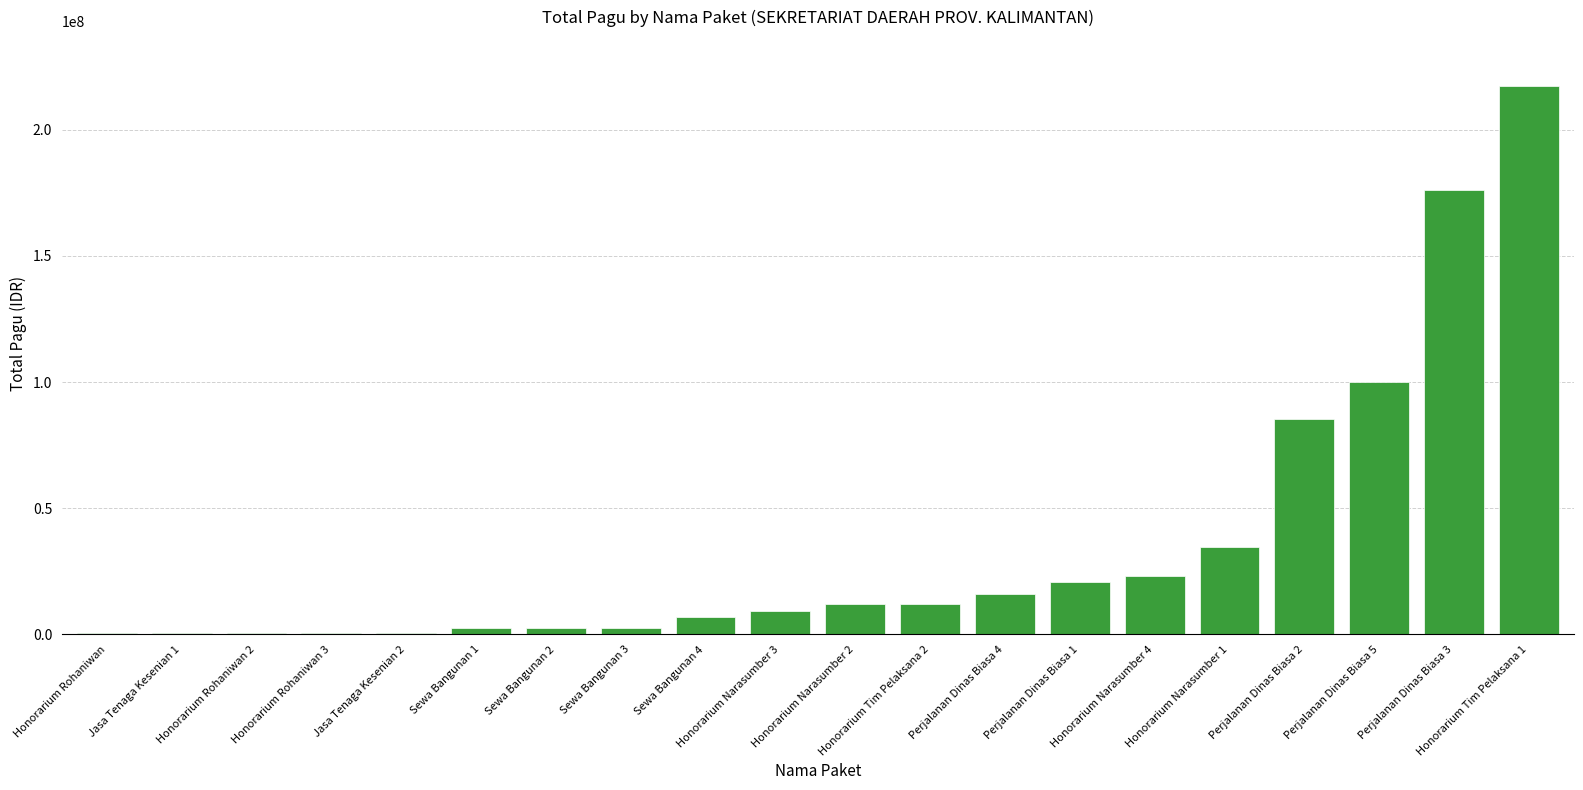

How many data points does each series have?

20